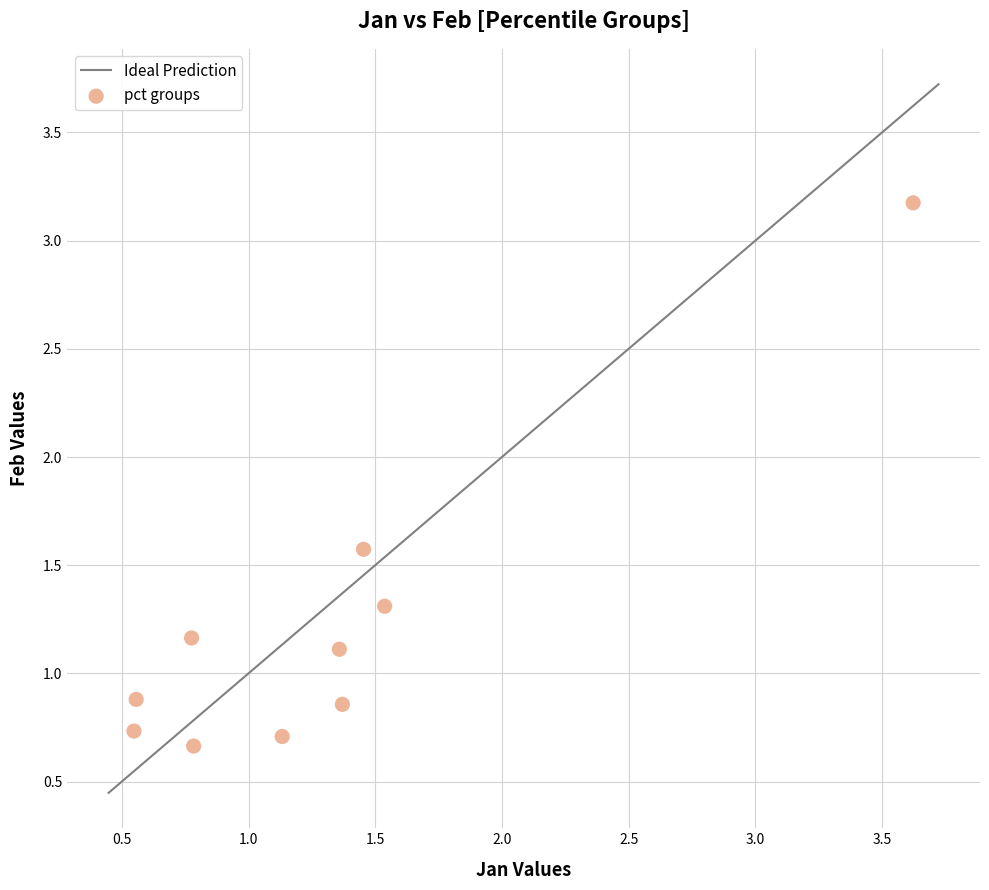

What is the range of Y values (max minus min)?

2.5